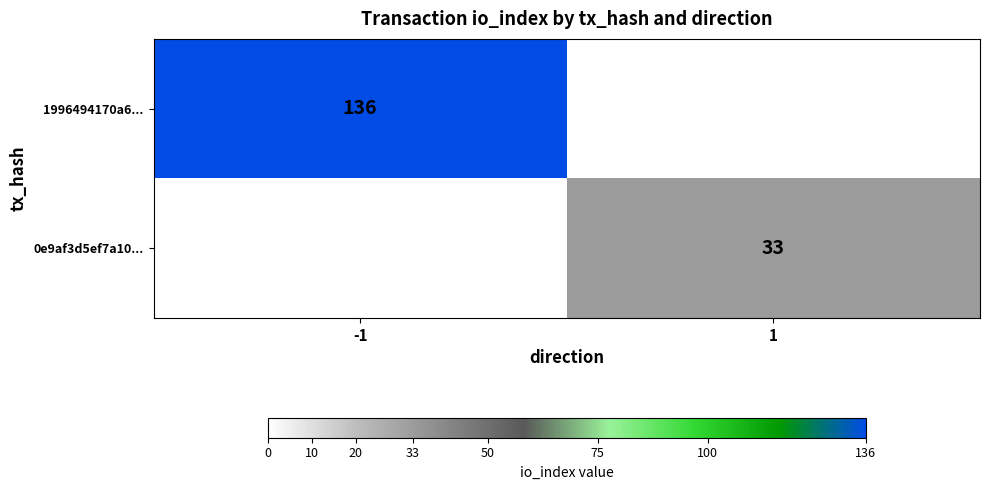

What is the smallest value displayed?

33.0